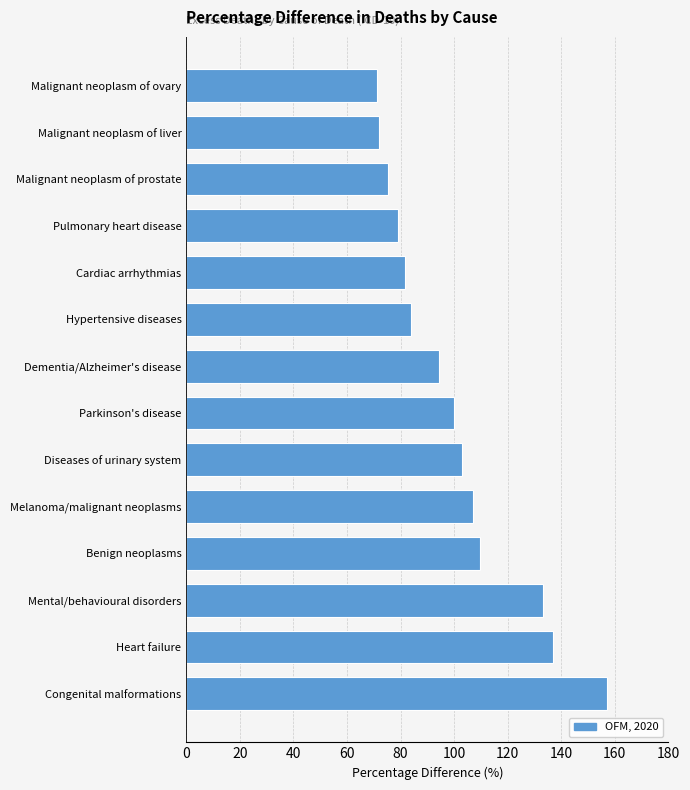

What is the ratio of the value at Congenital malformations to the value at Malignant neoplasm of liver?

2.2